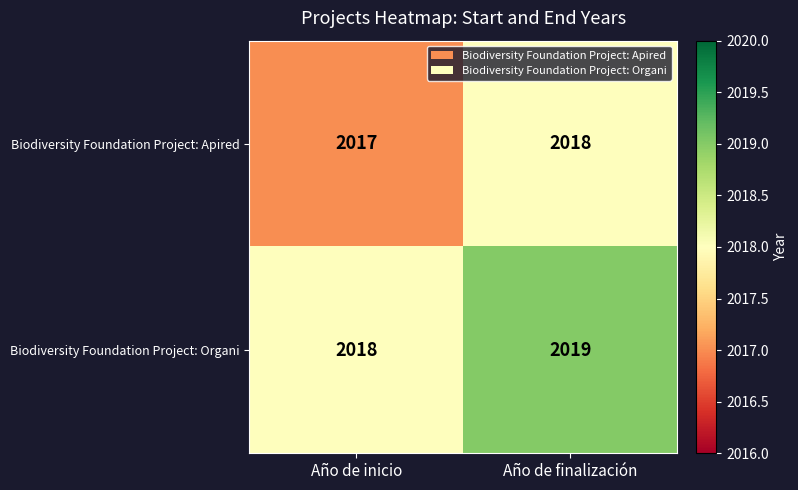

Reading right to left, extract all data points from this chart.

Biodiversity Foundation Project: Apired: 2018	2017
Biodiversity Foundation Project: Organi: 2019	2018